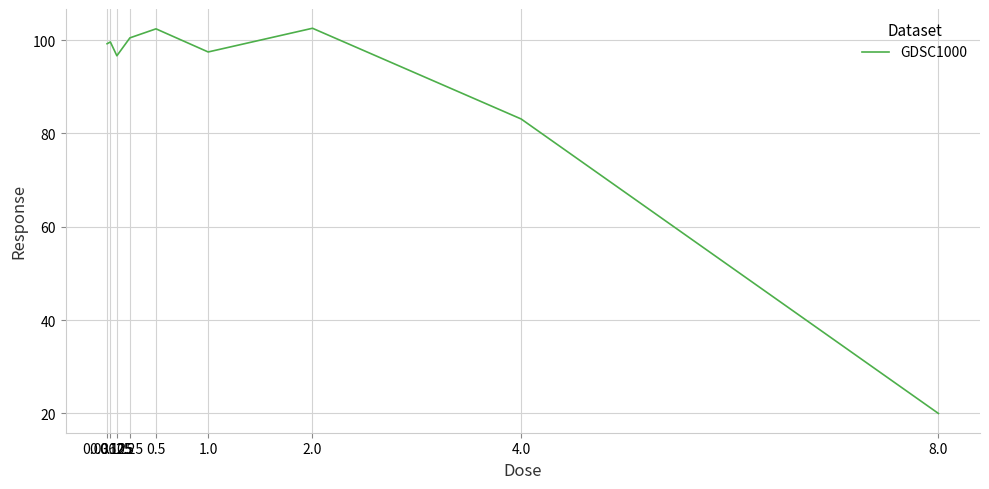

Is this an area chart (filled region under the line)?

No